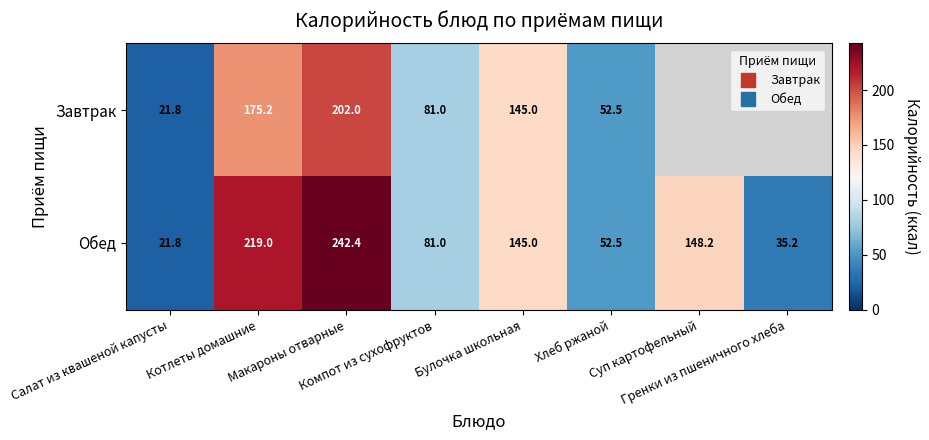

Is the value of Обед at Суп картофельный greater than the value of Завтрак at Гренки из пшеничного хлеба?

Yes